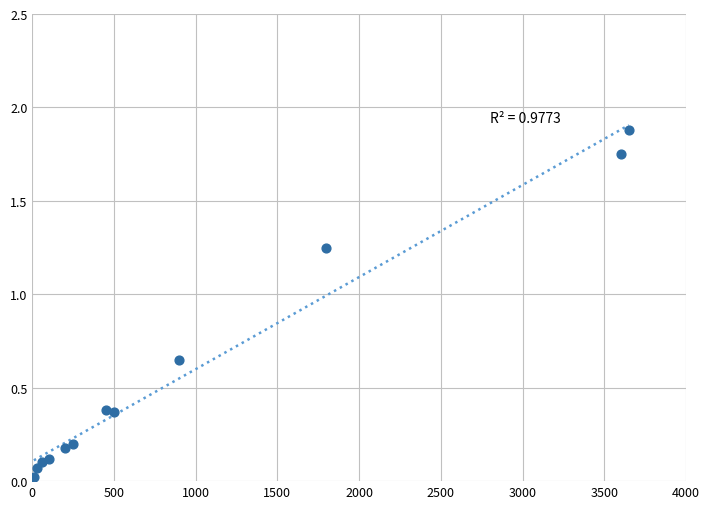

What is the average Y value?

0.6